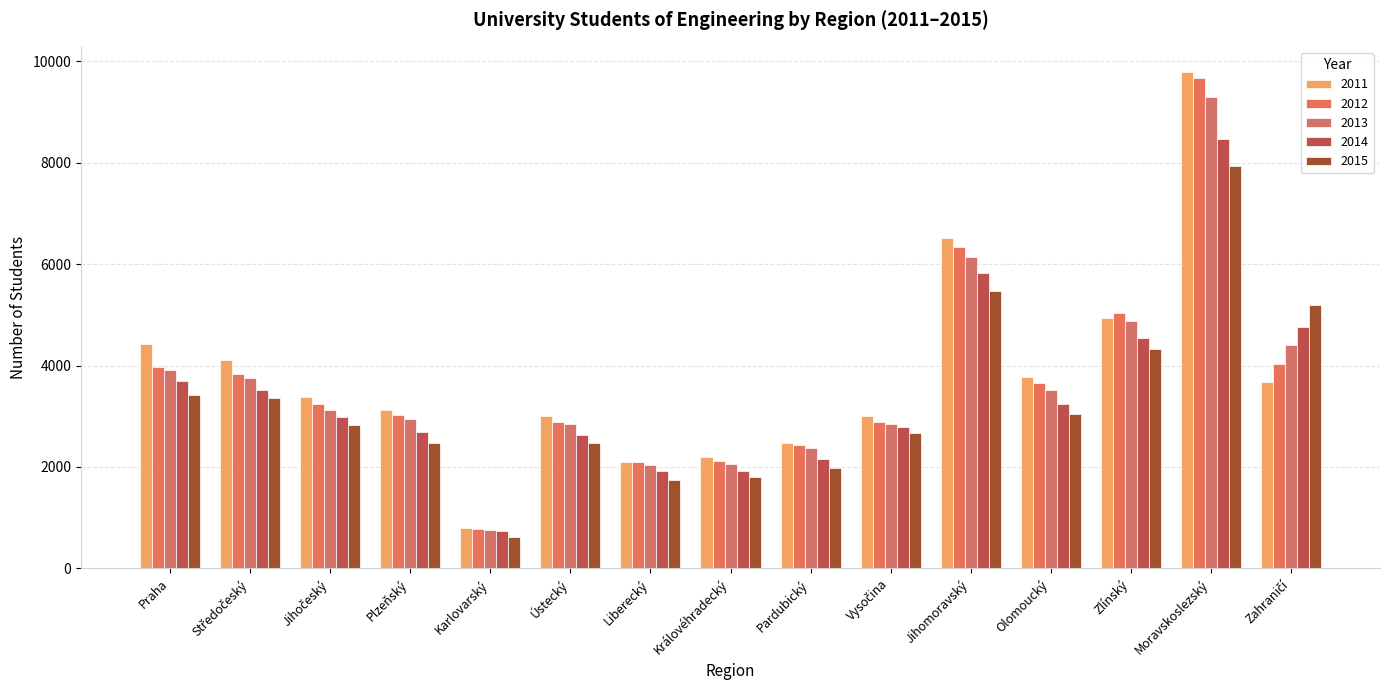

How many bars are there in each group?

5